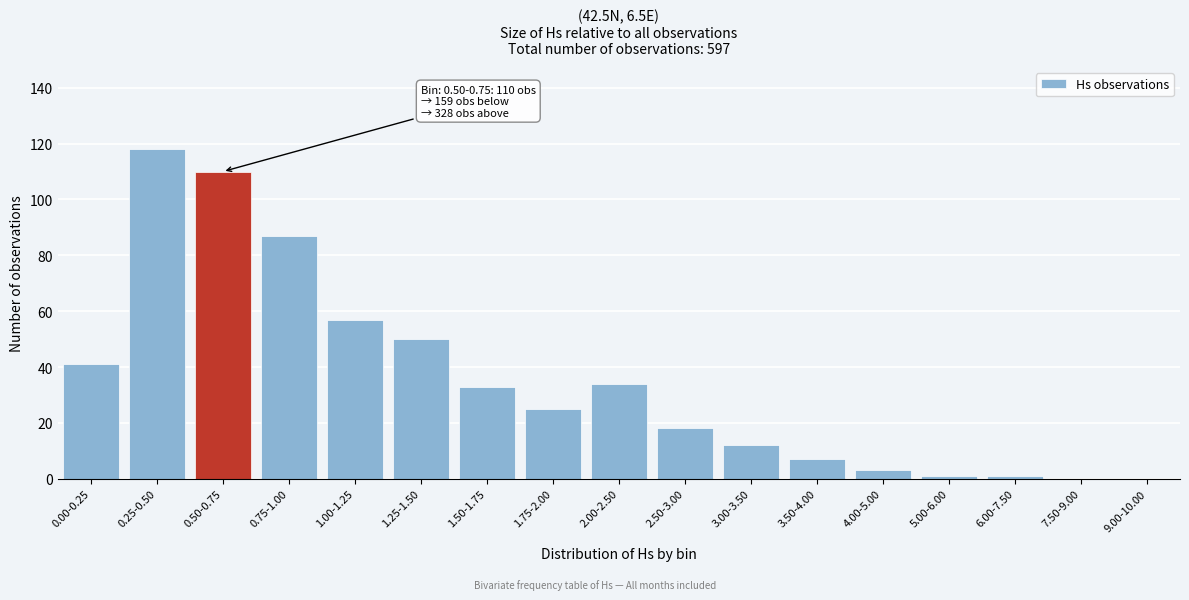

Reading left to right, extract all data points from this chart.

0.00-0.25=41	0.25-0.50=118	0.50-0.75=110	0.75-1.00=87	1.00-1.25=57	1.25-1.50=50	1.50-1.75=33	1.75-2.00=25	2.00-2.50=34	2.50-3.00=18	3.00-3.50=12	3.50-4.00=7	4.00-5.00=3	5.00-6.00=1	6.00-7.50=1	7.50-9.00=0	9.00-10.00=0